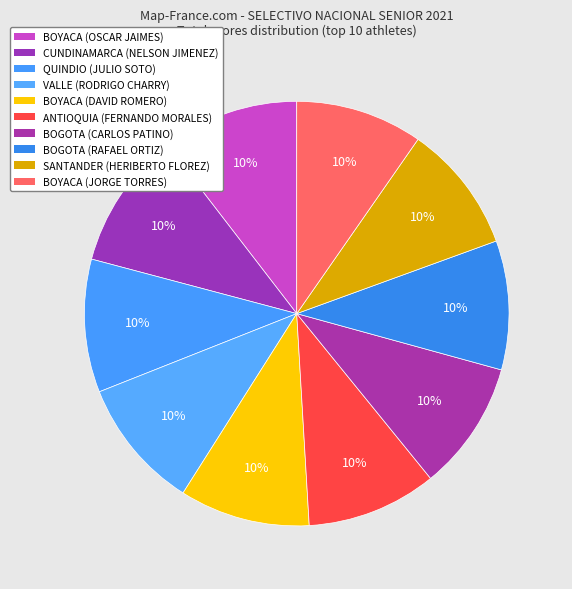

What is the smallest slice in the pie chart?

BOYACA (JORGE TORRES)